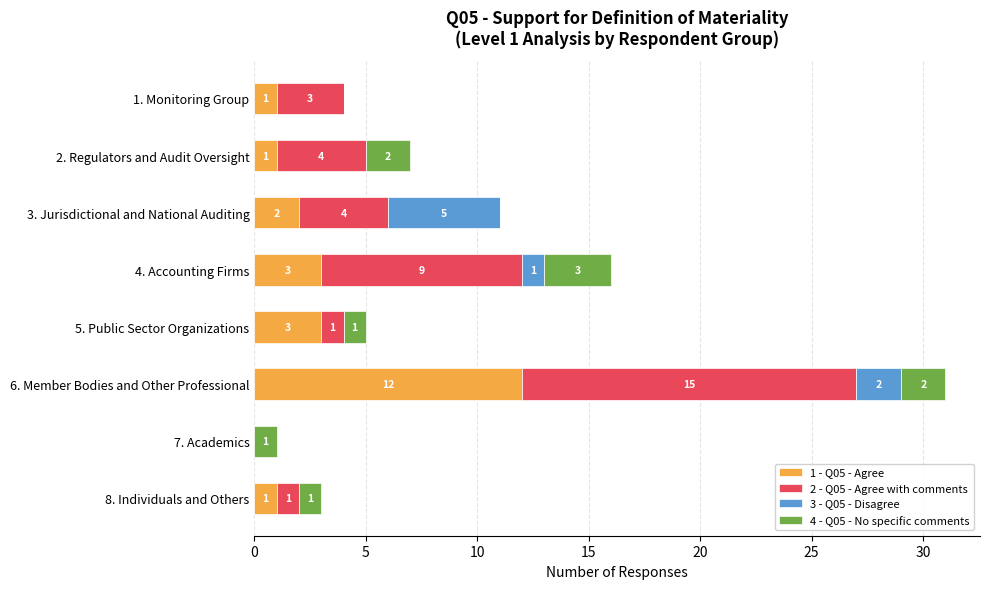

At which category is the sum across all series the highest?

6. Member Bodies and Other Professional